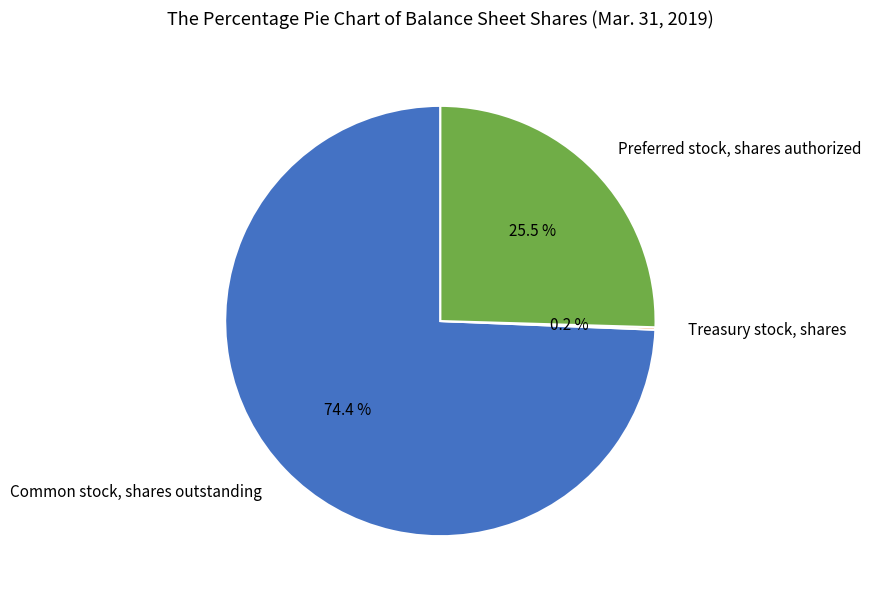

What is the largest slice in the pie chart?

Common stock, shares outstanding